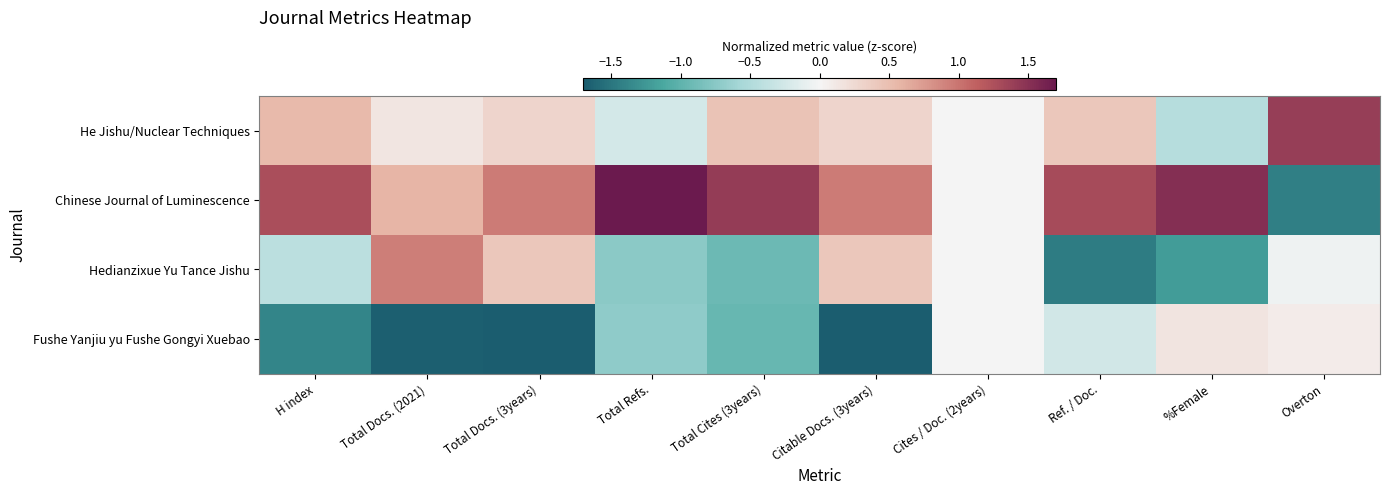

Reading left to right, transcribe all the data shown in this chart.

He Jishu/Nuclear Techniques: H index=0.5	Total Docs. (2021)=0.1	Total Docs. (3years)=0.3	Total Refs.=-0.3	Total Cites (3years)=0.5	Citable Docs. (3years)=0.3	Cites / Doc. (2years)=0.0	Ref. / Doc.=0.4	%Female=-0.5	Overton=1.4
Chinese Journal of Luminescence: H index=1.3	Total Docs. (2021)=0.6	Total Docs. (3years)=1.0	Total Refs.=1.7	Total Cites (3years)=1.4	Citable Docs. (3years)=1.0	Cites / Doc. (2years)=0.0	Ref. / Doc.=1.3	%Female=1.5	Overton=-1.4
Hedianzixue Yu Tance Jishu: H index=-0.4	Total Docs. (2021)=0.9	Total Docs. (3years)=0.4	Total Refs.=-0.7	Total Cites (3years)=-0.9	Citable Docs. (3years)=0.4	Cites / Doc. (2years)=0.0	Ref. / Doc.=-1.4	%Female=-1.2	Overton=-0.1
Fushe Yanjiu yu Fushe Gongyi Xuebao: H index=-1.4	Total Docs. (2021)=-1.7	Total Docs. (3years)=-1.7	Total Refs.=-0.7	Total Cites (3years)=-1.0	Citable Docs. (3years)=-1.7	Cites / Doc. (2years)=0.0	Ref. / Doc.=-0.3	%Female=0.2	Overton=0.1